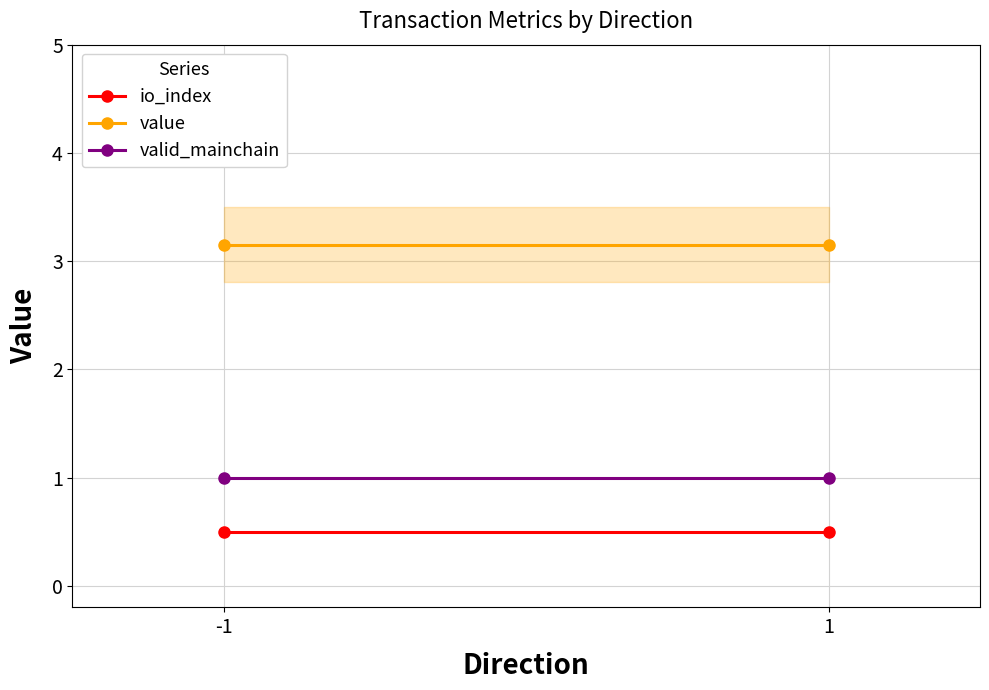

At which category does the chart reach its minimum across all series?

-1